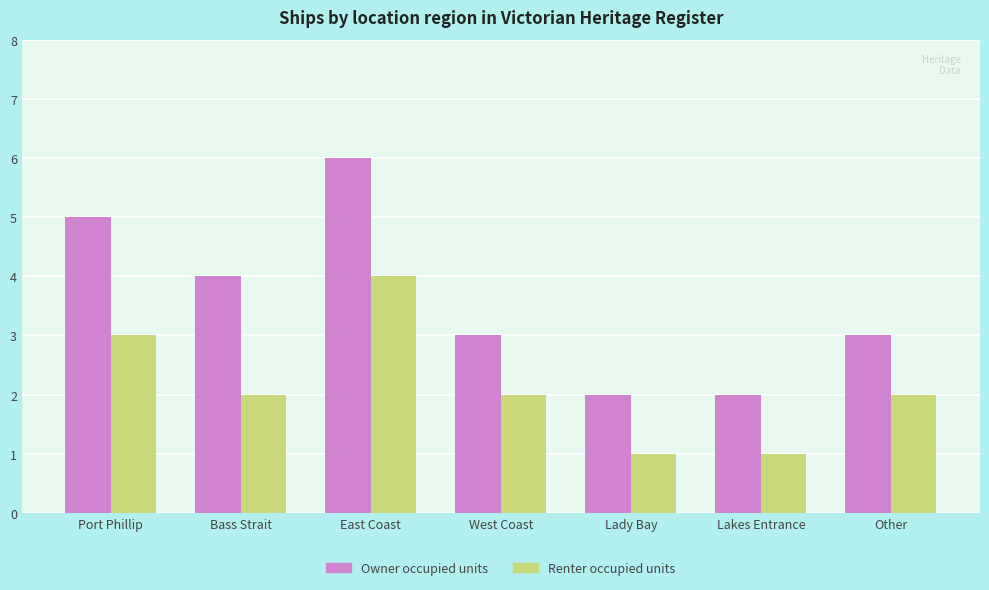

The Renter occupied units series shows 3 at Port Phillip. True or false?

True